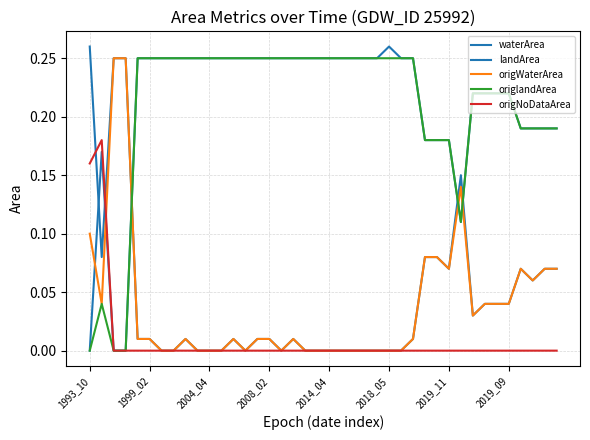

What is the difference between the maximum and minimum values in the waterArea series?

0.3